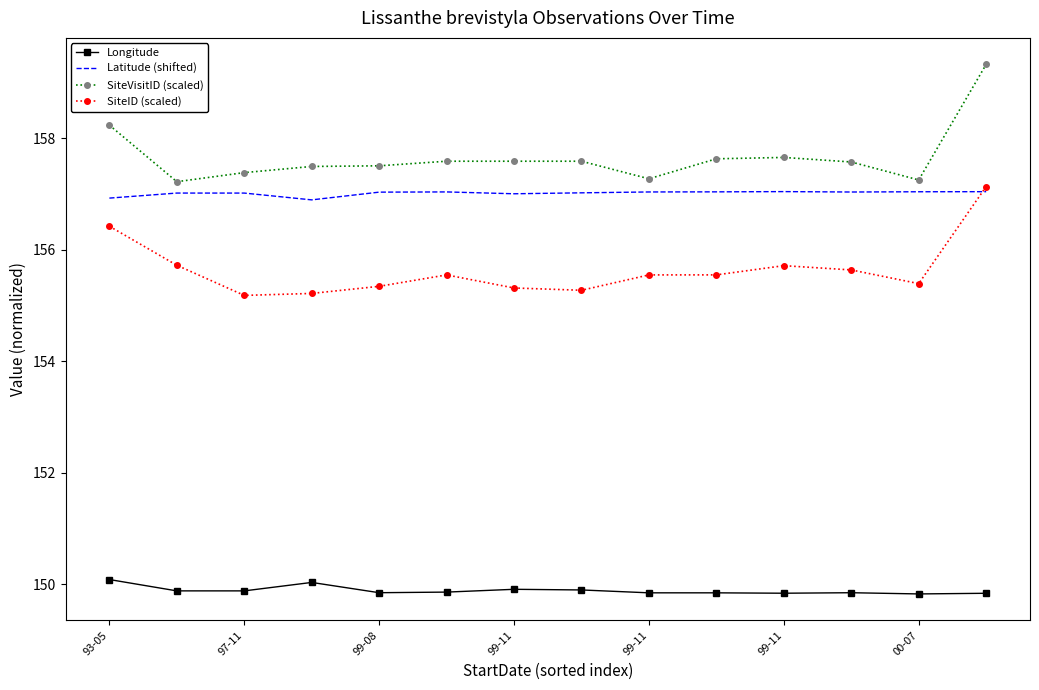

True or false: SiteID (scaled) and SiteVisitID (scaled) intersect in this chart.

False